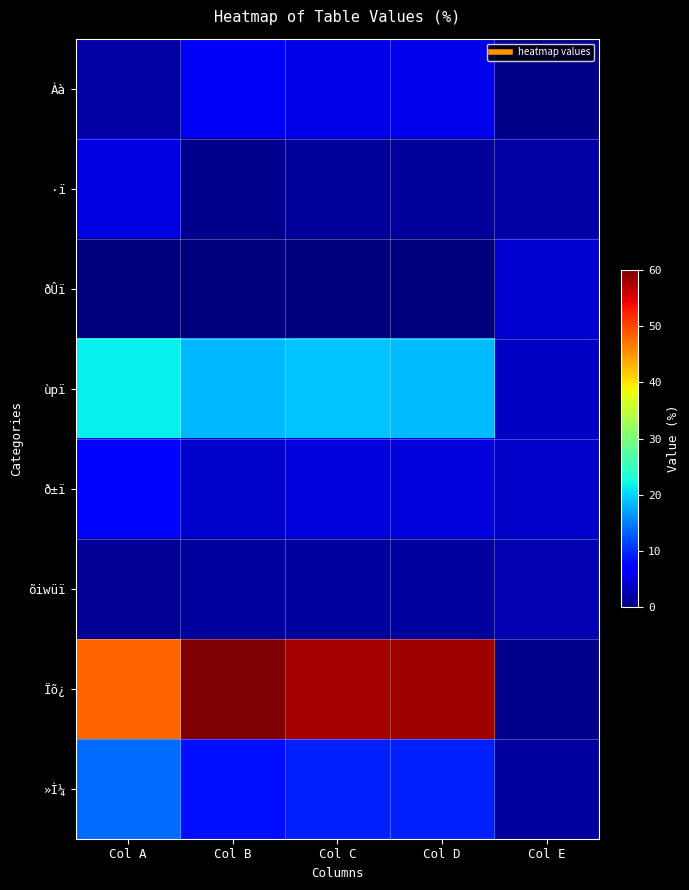

At which category is the sum across all series the highest?

Col A